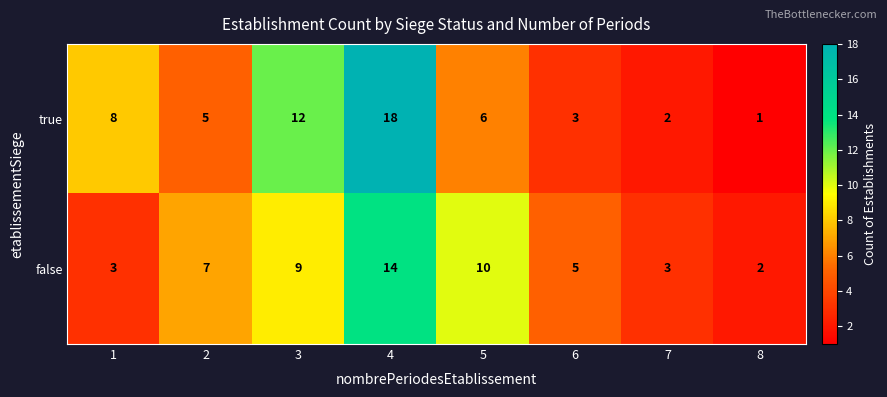

Rank the series at 2 from lowest to highest value.

true, false